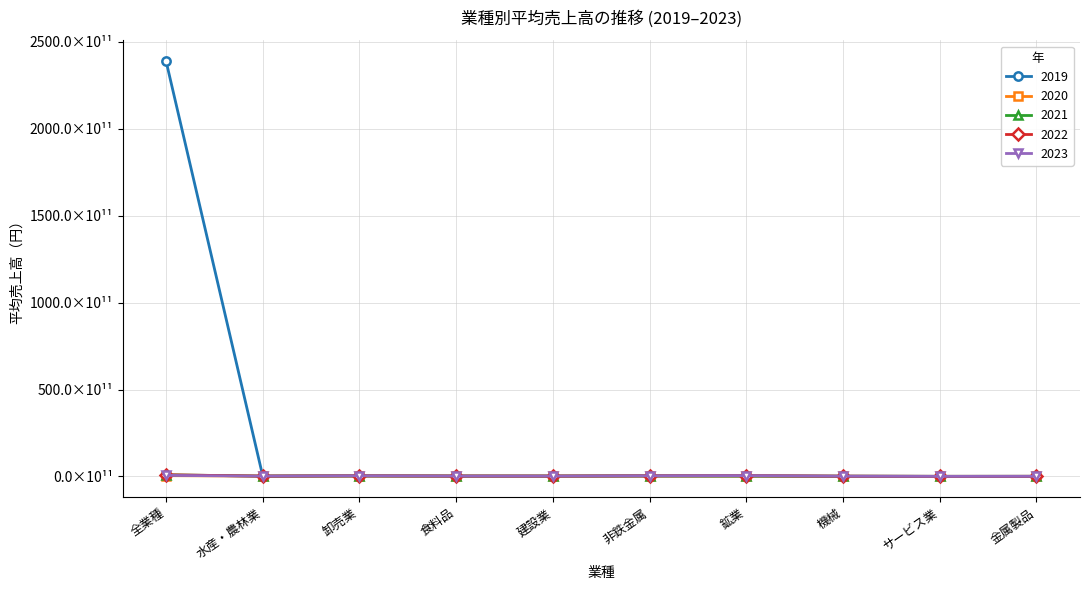

What is the maximum value for 2022?

983687947236